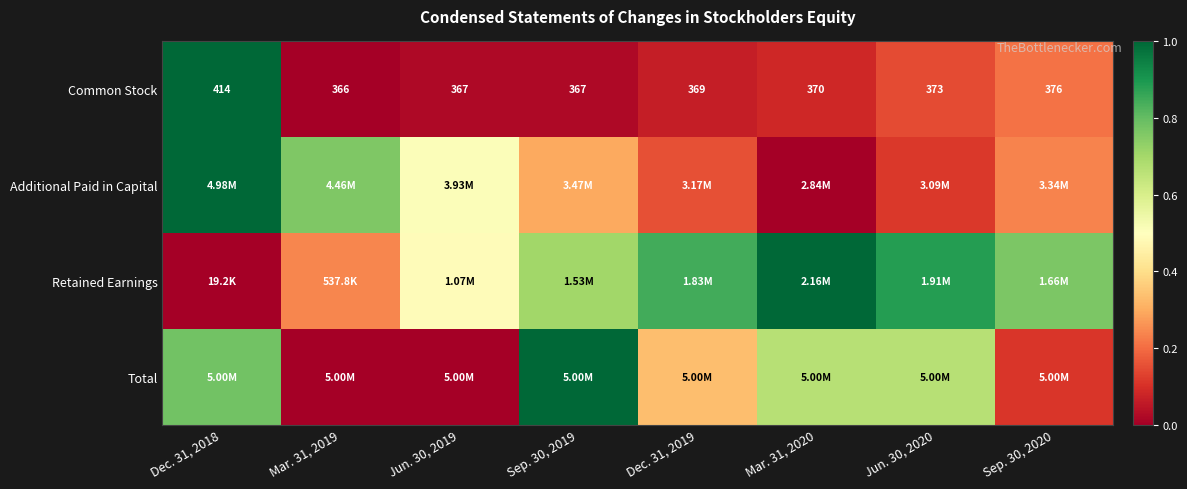

List the labels in order of Total value, largest first.

Sep. 30, 2019, Dec. 31, 2018, Mar. 31, 2020, Jun. 30, 2020, Dec. 31, 2019, Sep. 30, 2020, Mar. 31, 2019, Jun. 30, 2019